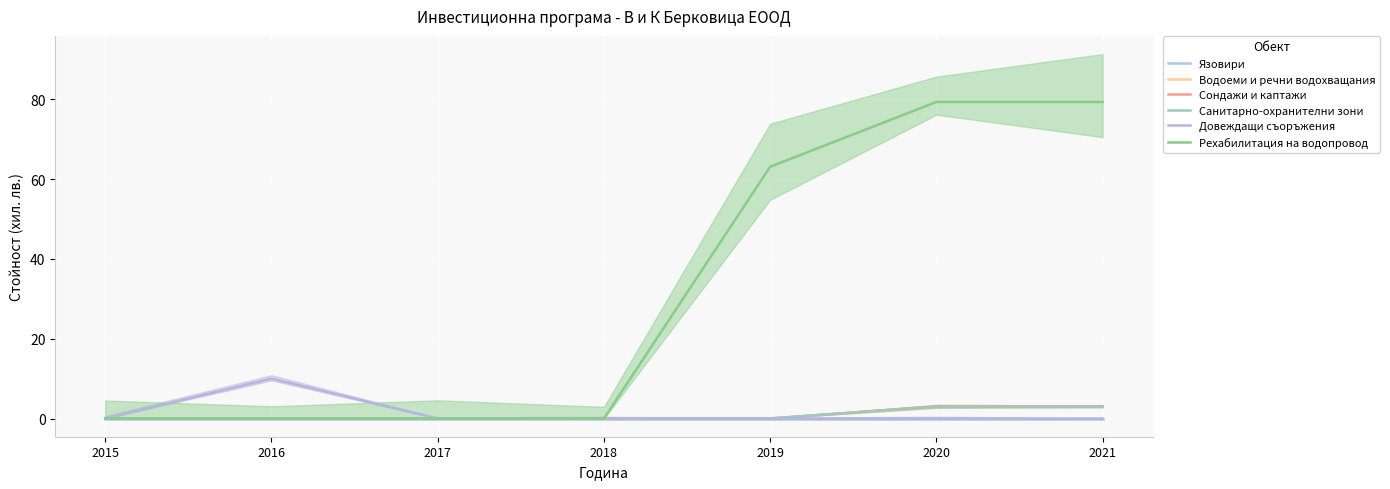

Reading left to right, what are all the values shown in this chart?

Язовири: 0.0	0.0	0.0	0.0	0.0	0.0	0.0
Водоеми и речни водохващания: 0.0	0.0	0.0	0.0	0.0	3.0	3.0
Сондажи и каптажи: 0.0	0.0	0.0	0.0	0.0	3.0	3.0
Санитарно-охранителни зони: 0.0	0.0	0.0	0.0	0.0	3.0	3.0
Довеждащи съоръжения: 0.0	10.0	0.0	0.0	0.0	0.0	0.0
Рехабилитация на водопровод: 0.0	0.0	0.0	0.0	63.1	79.3	79.3